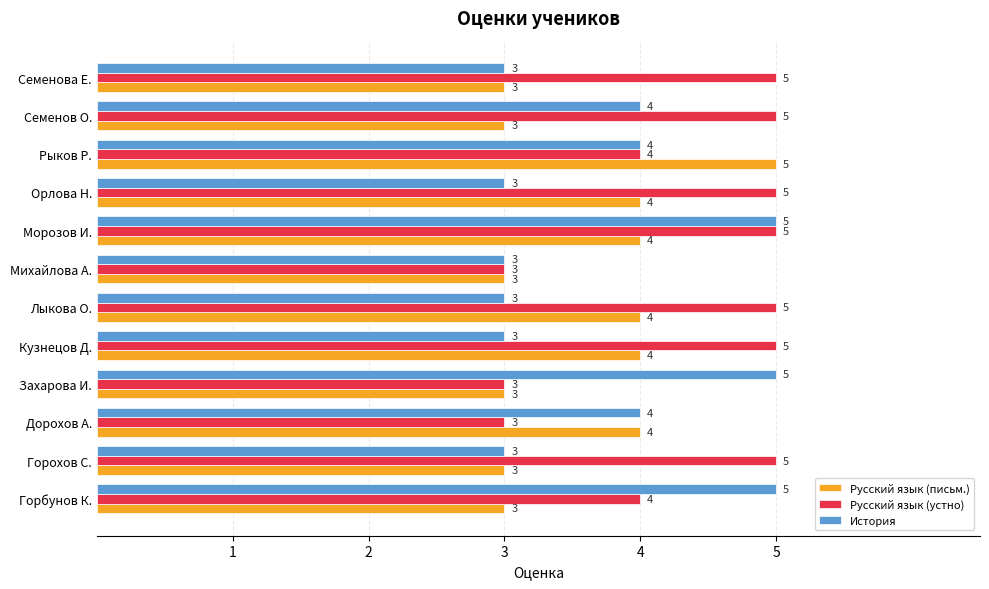

How many values in the Русский язык (устно) series are below 5?

5